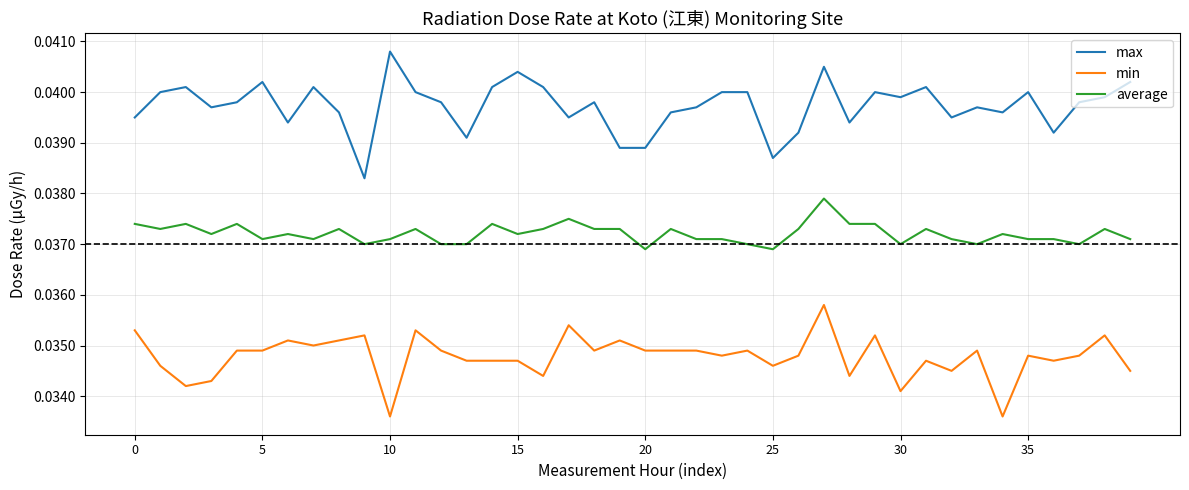

True or false: average has more than 0 interior local peaks.

True